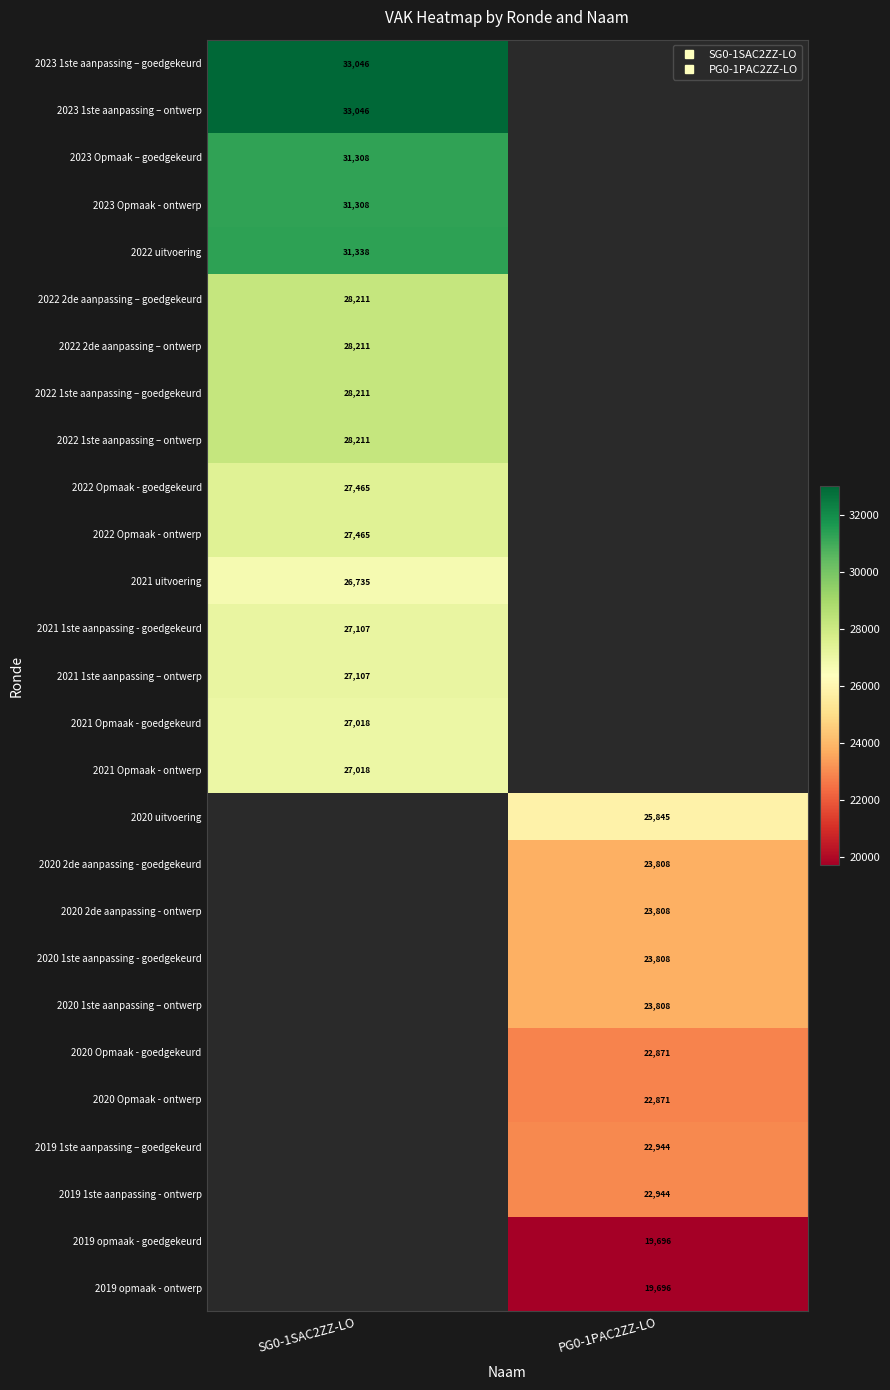

Is it true that 2020 2de aanpassing - goedgekeurd equals 23808.0 at PG0-1PAC2ZZ-LO?

True